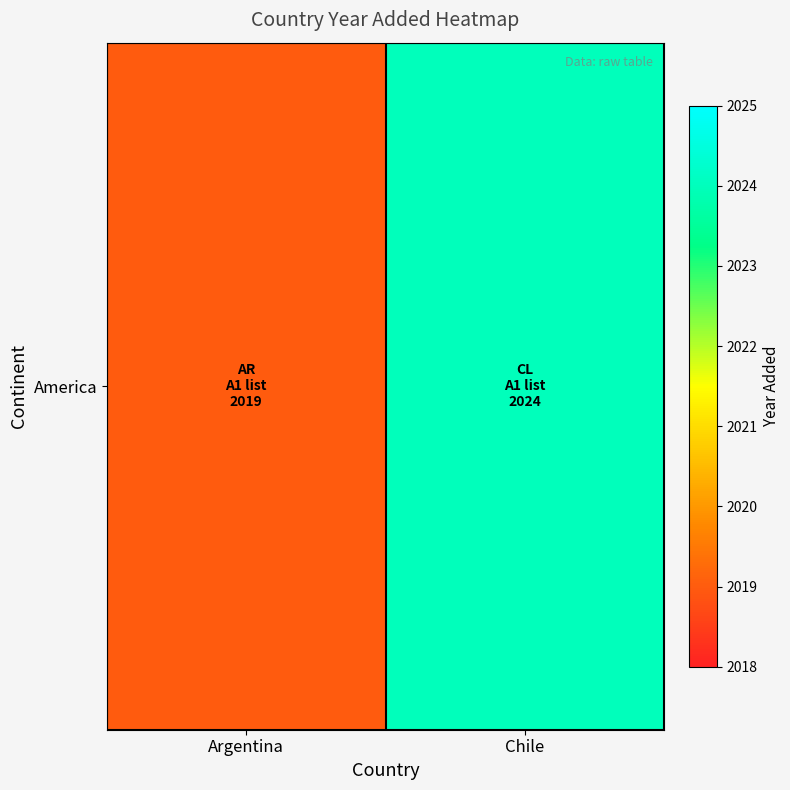

Reading right to left, transcribe all the data shown in this chart.

2024	2019